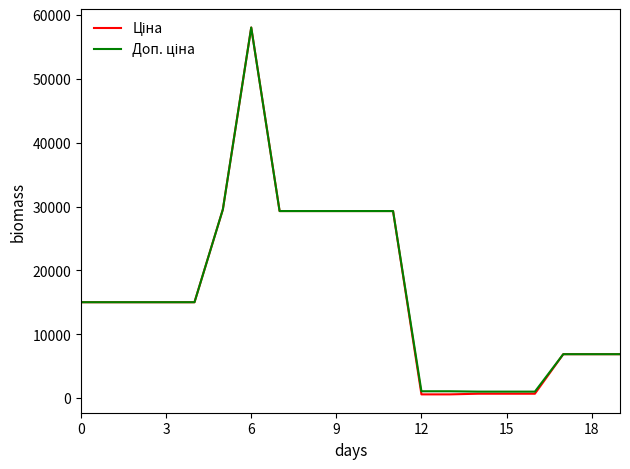

At which label is Ціна closest to 29311?

7